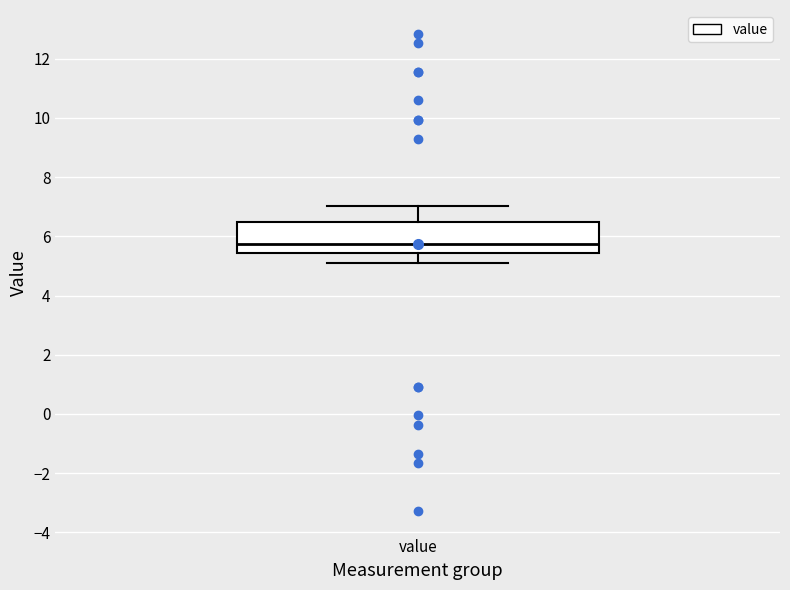

Read this box plot against the y-axis: the position of the median line, the range covered by the box, and the ends of both whiskers. The values are not printed on the chart, so give them approximately, as read against the axis.

median 5.8, box 5.4 to 6.4, whiskers 5.2 to 7.0